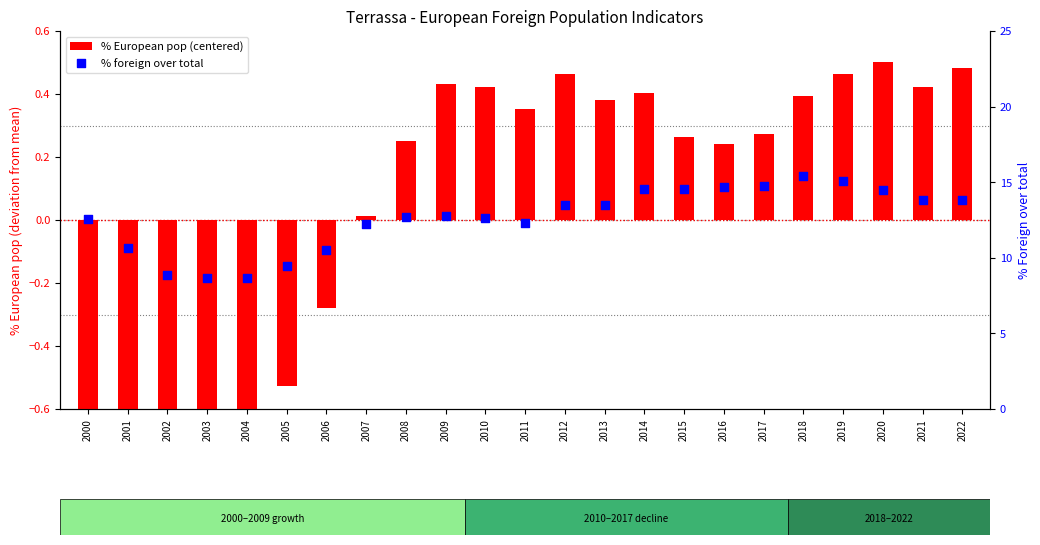

What is the total value across all series at 2016?

14.9